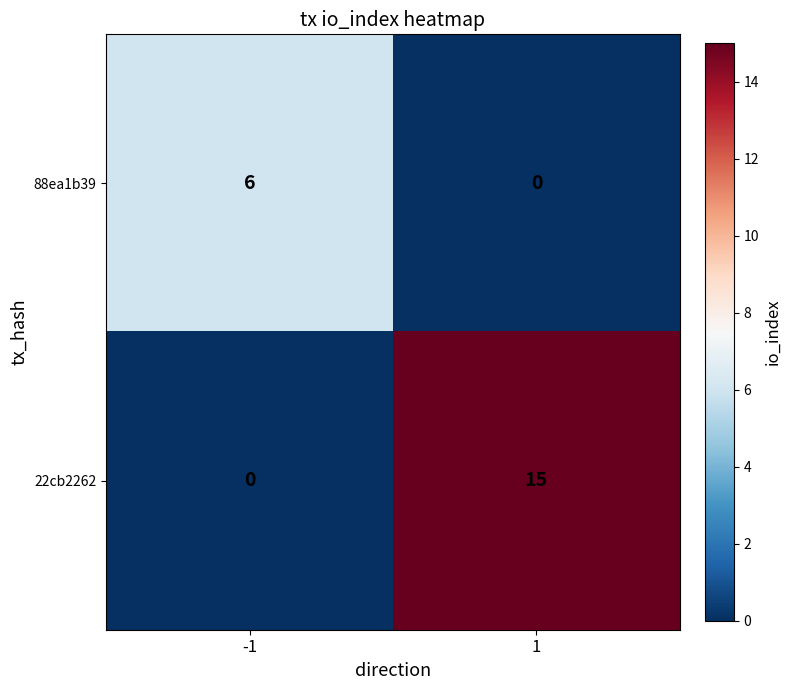

What is the difference between the 22cb2262 values at -1 and 1?

15